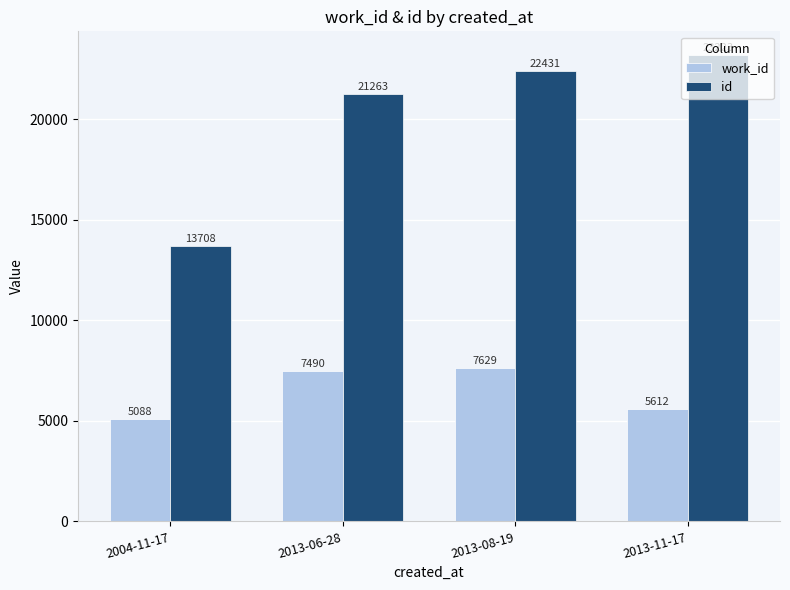

Rank the series by their maximum value, from lowest to highest.

work_id, id